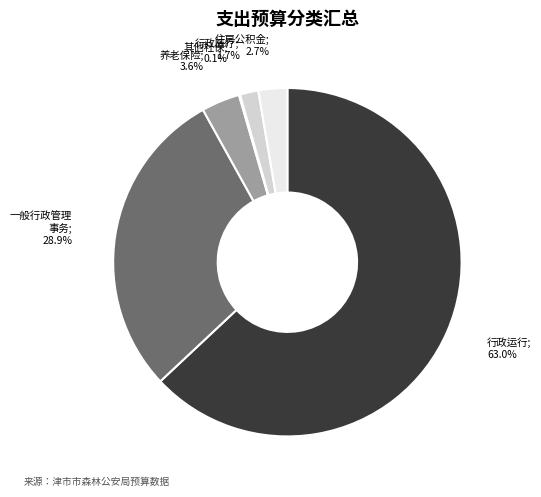

How many segments does this pie chart have?

6